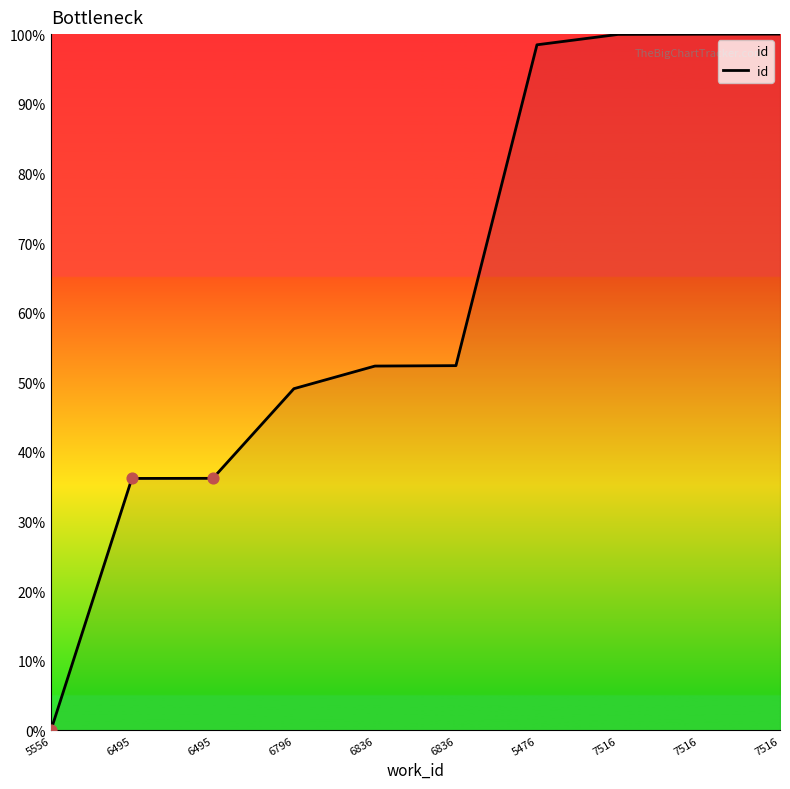

What is the change in value from 6836 to 7516?

+47.6